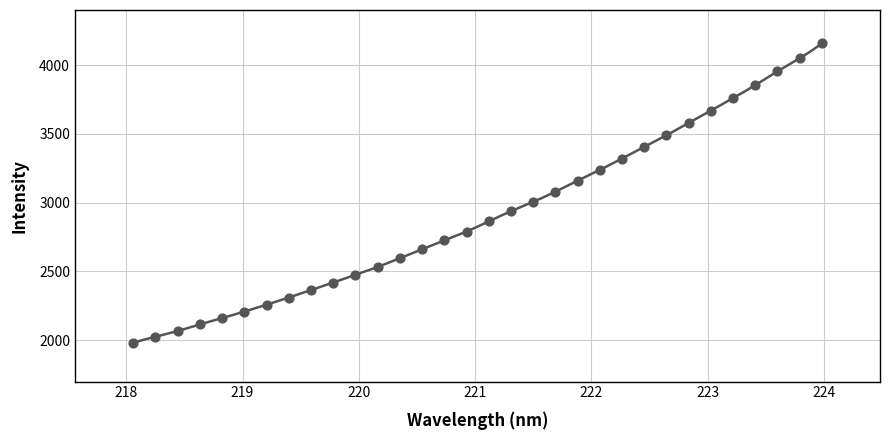

What is the range of Y values (max minus min)?

2176.6